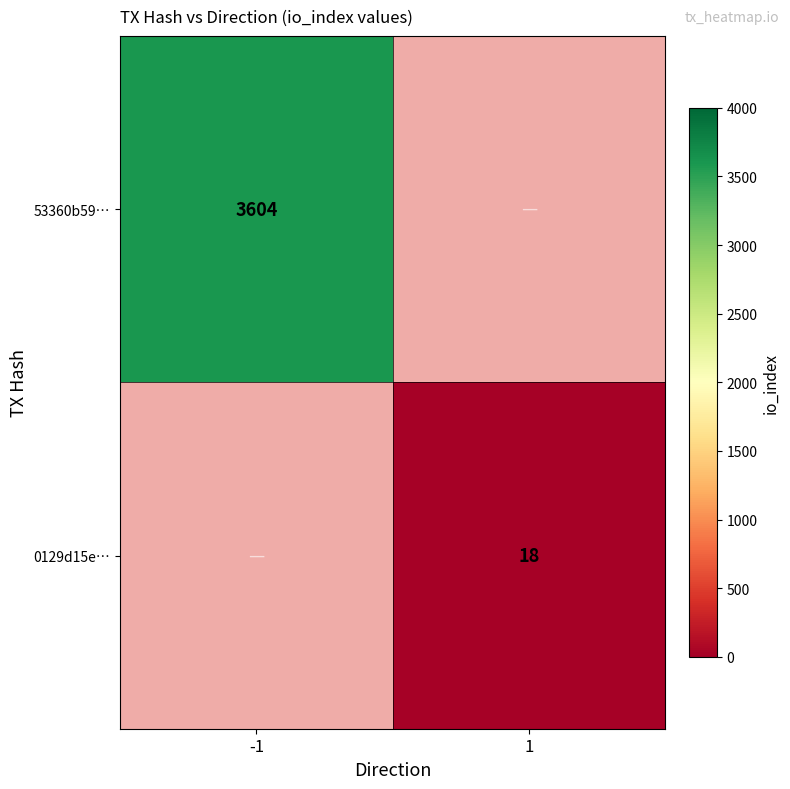

The value of 53360b59… at -1 is 3604. True or false?

True